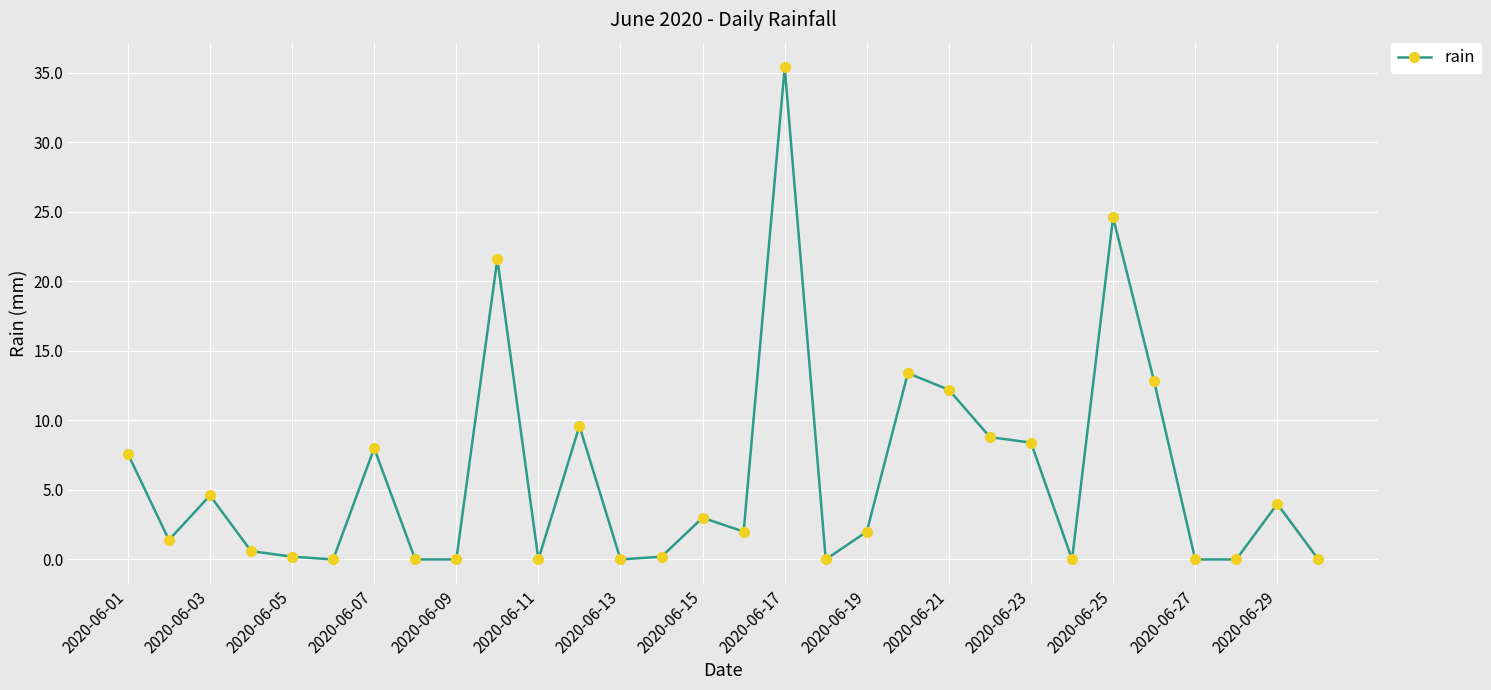

How many lines are shown in the chart?

1